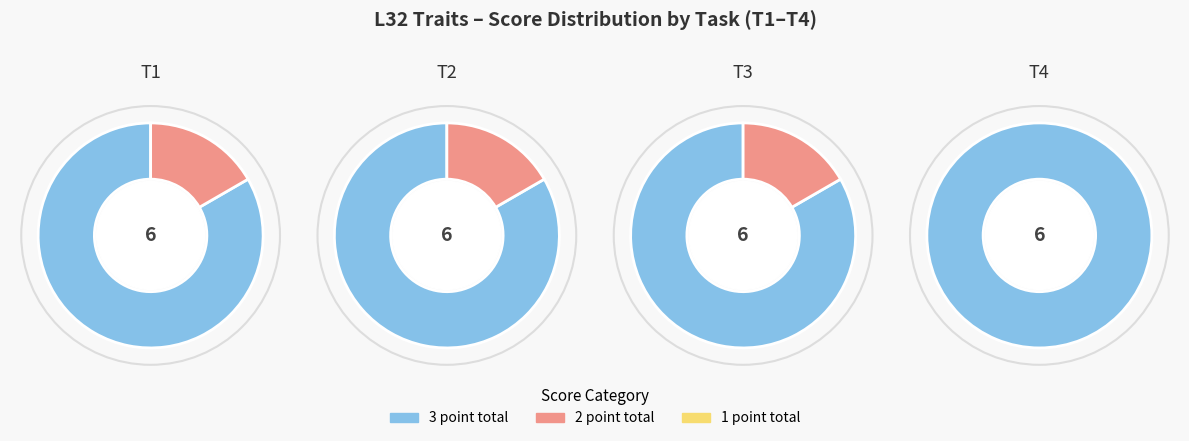

To the nearest percent, what portion does T2 represent?

24%